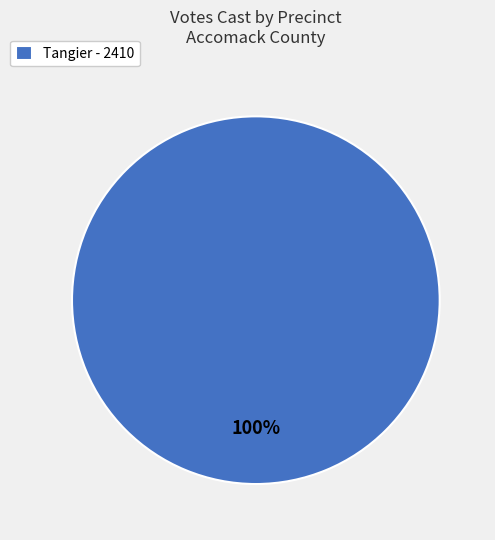

What is the majority slice?

Tangier - 2410